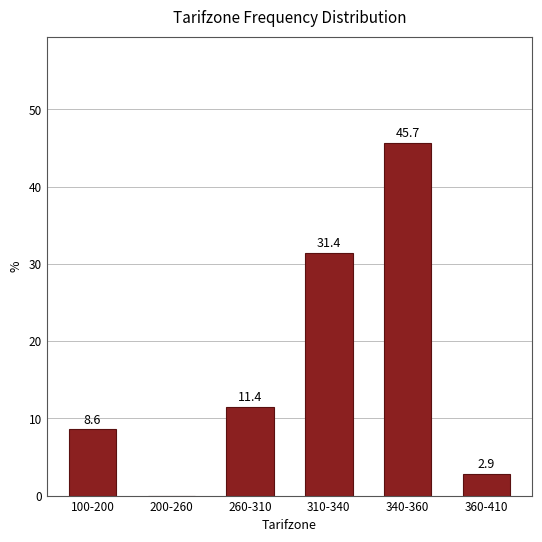

Reading left to right, transcribe all the data shown in this chart.

100-200=8.6	200-260=0.0	260-310=11.4	310-340=31.4	340-360=45.7	360-410=2.9